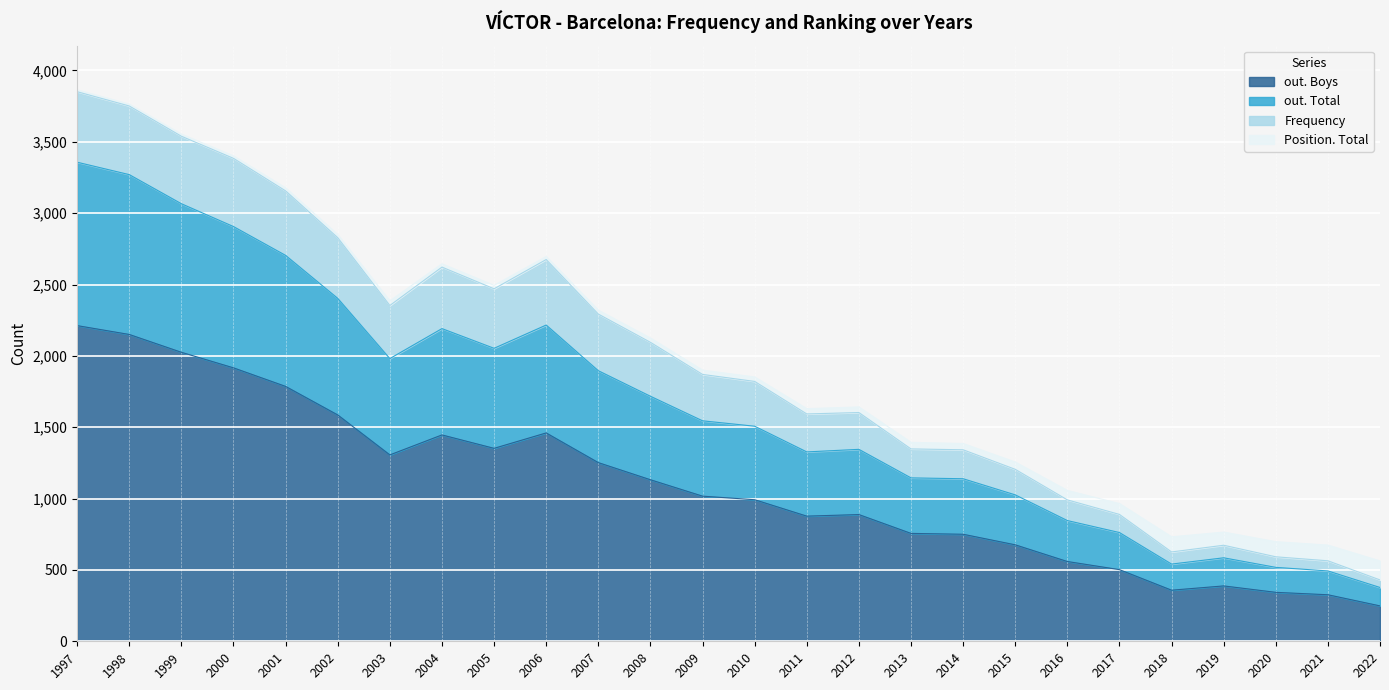

Which label corresponds to the smallest value in the chart?

2022